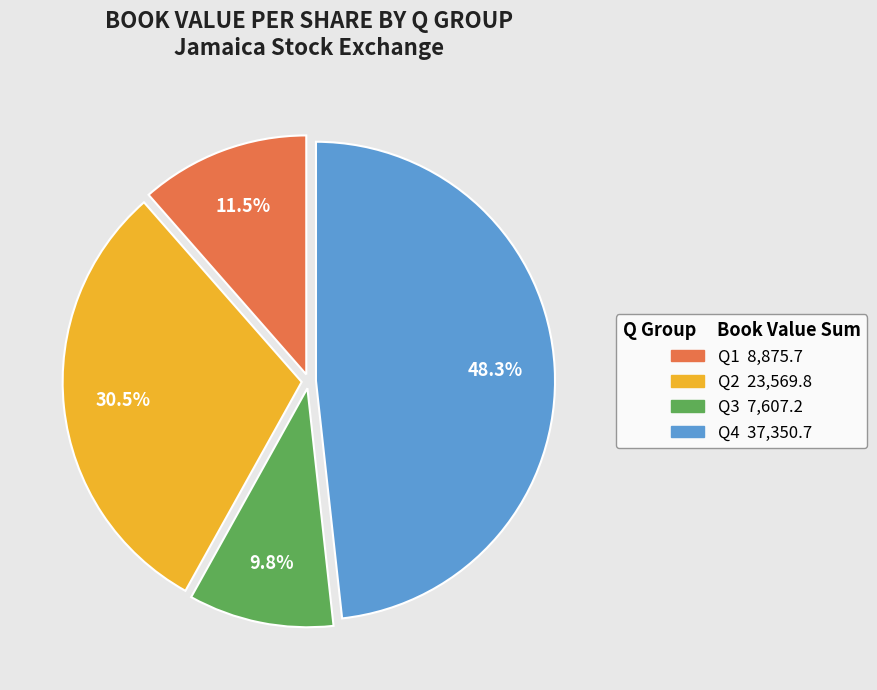

Is there any slice that represents more than half of the pie?

No